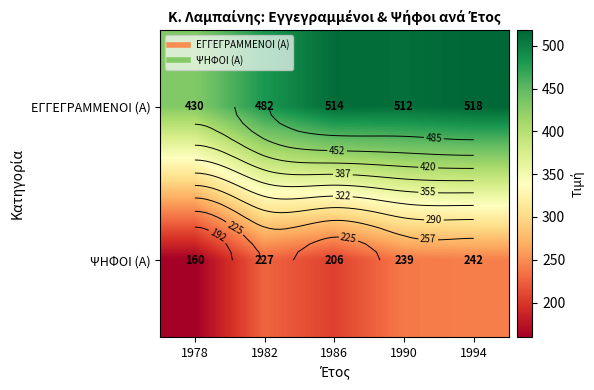

What is the smallest value displayed?

160